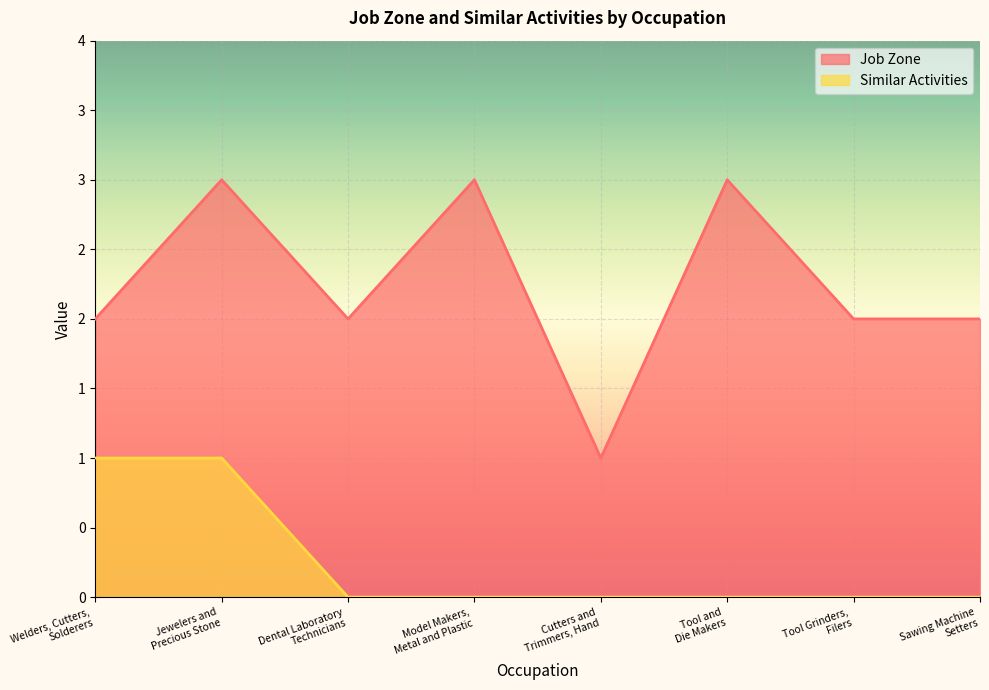

List the labels in order of Similar Activities value, largest first.

Welders, Cutters,
Solderers, Jewelers and
Precious Stone, Dental Laboratory
Technicians, Model Makers,
Metal and Plastic, Cutters and
Trimmers, Hand, Tool and
Die Makers, Tool Grinders,
Filers, Sawing Machine
Setters